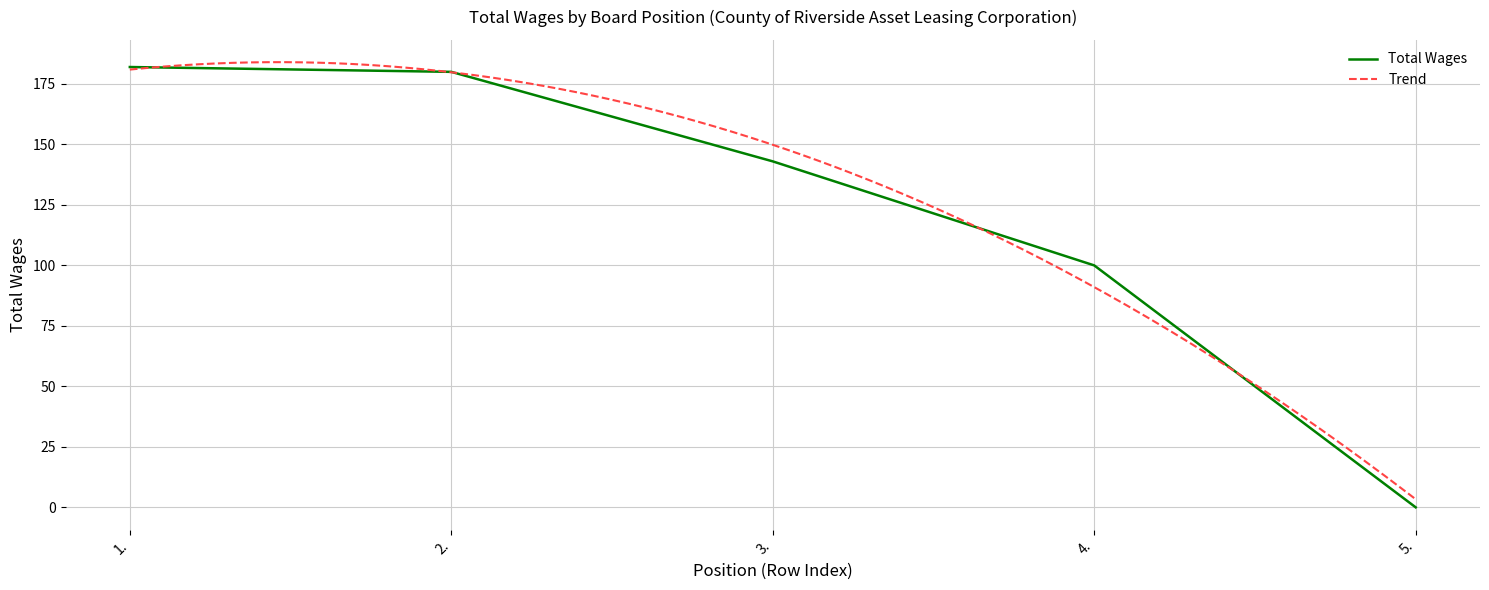

Which category has the highest value across all series?

1.